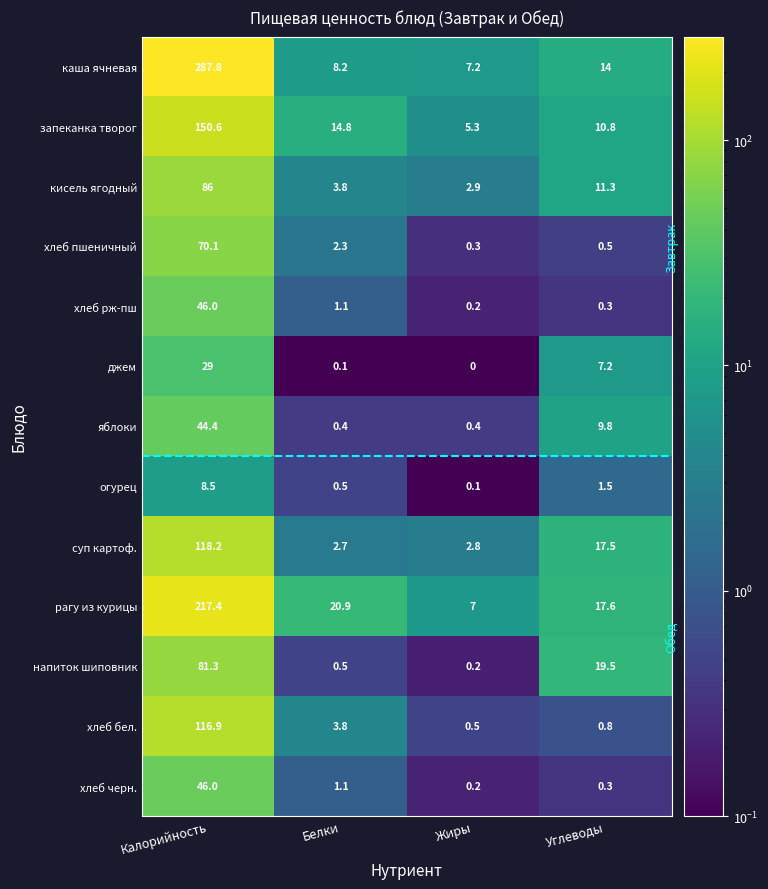

What is the difference between the maximum and minimum values in the джем series?

29.0